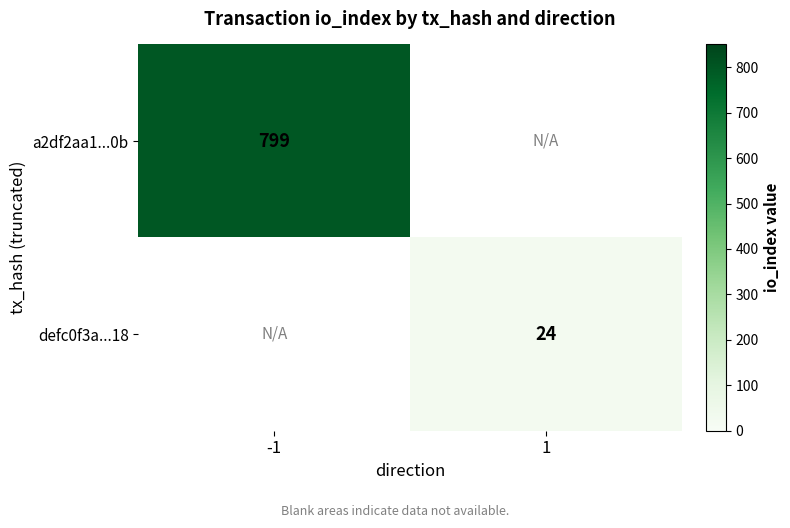

Is the value of defc0f3a...18 at 1 greater than the value of a2df2aa1...0b at -1?

No